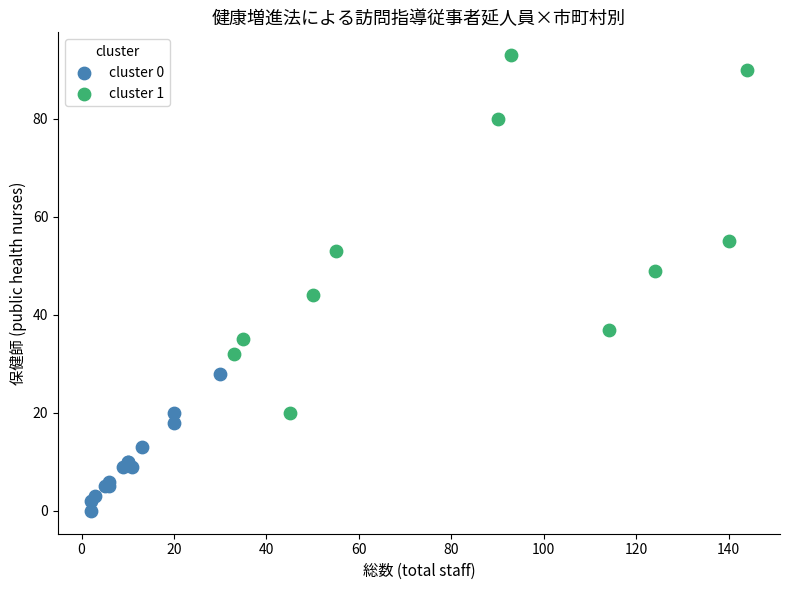

Which series contains the lowest Y value?

cluster 0